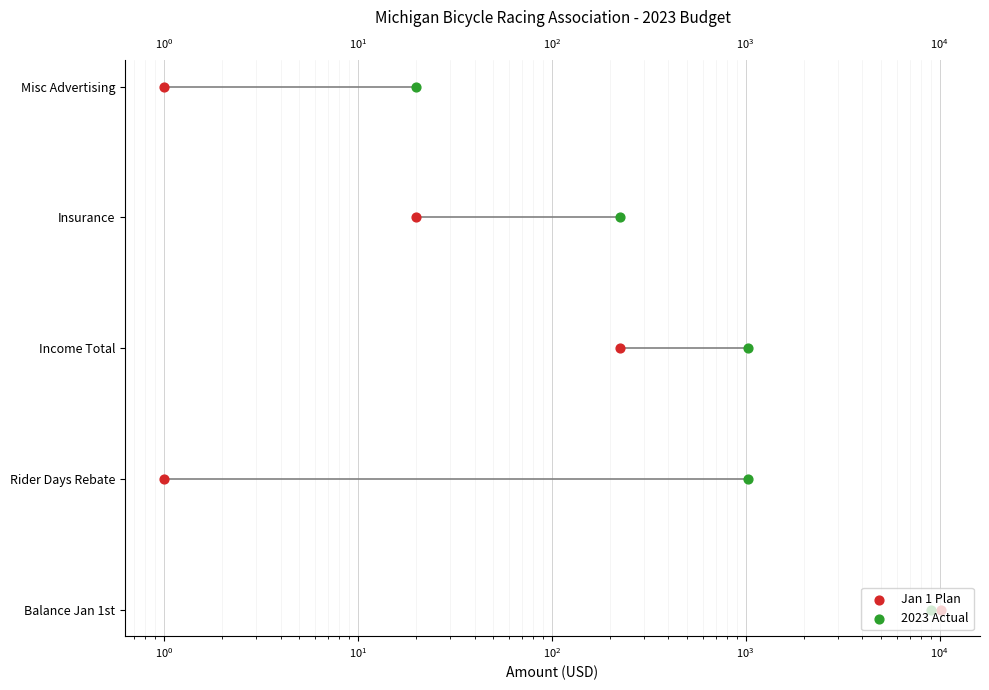

Is the value of Jan 1 Plan at $\mathdefault{10^{-1}}$ greater than the value of 2023 Actual at $\mathdefault{10^{0}}$?

No